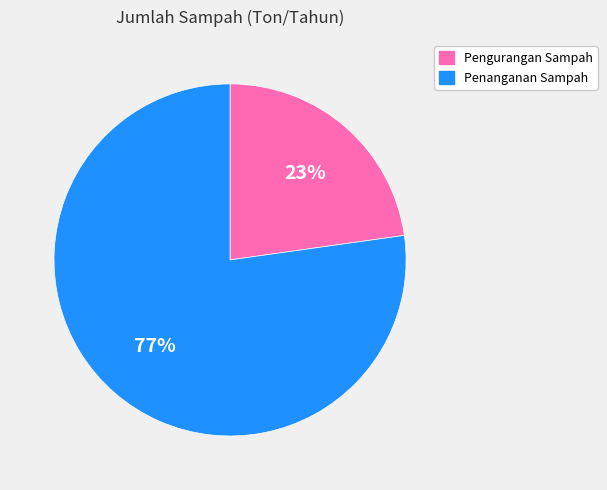

Is Pengurangan Sampah the majority of the pie?

No